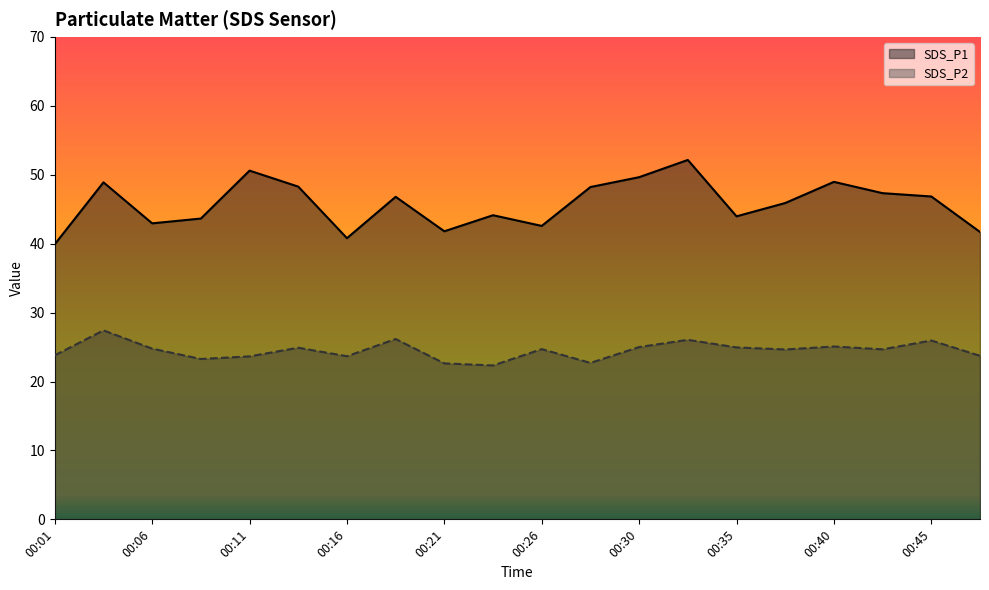

At which label does SDS_P1 first exceed 46?

00:03